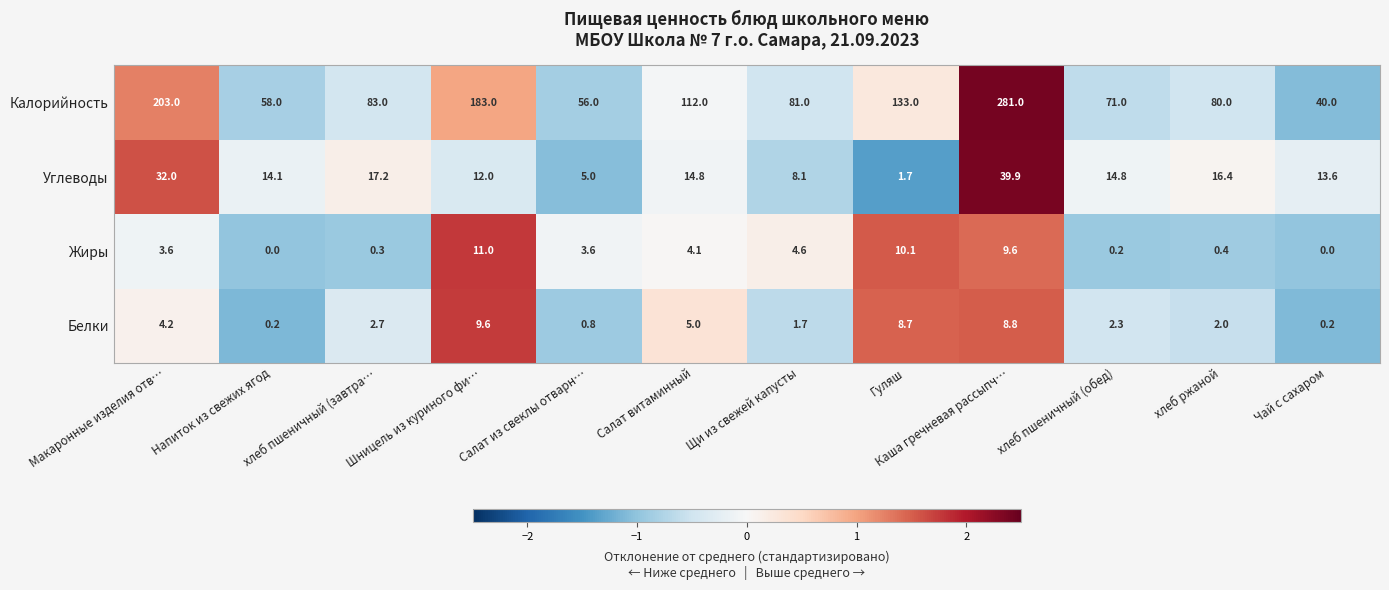

What is the difference between the second highest and second lowest values in the Белки series?

8.6